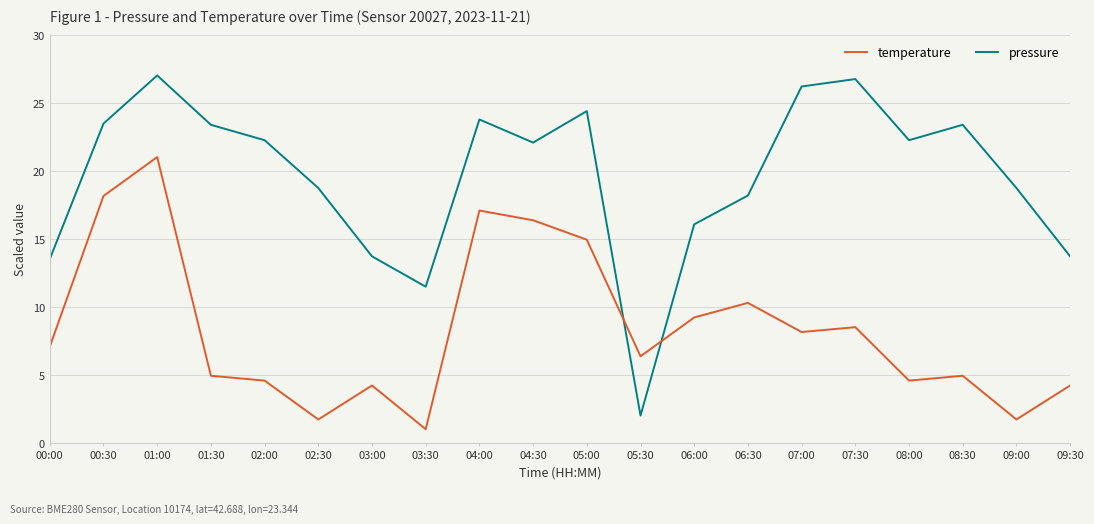

Which series ends up on top after the final intersection of temperature and pressure?

pressure